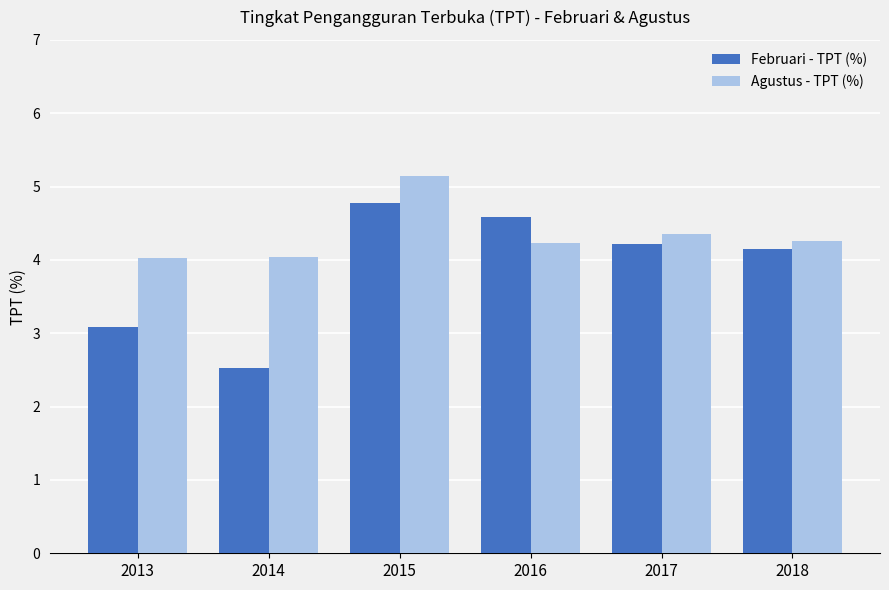

Rank the series by their average value, from highest to lowest.

Agustus - TPT (%), Februari - TPT (%)